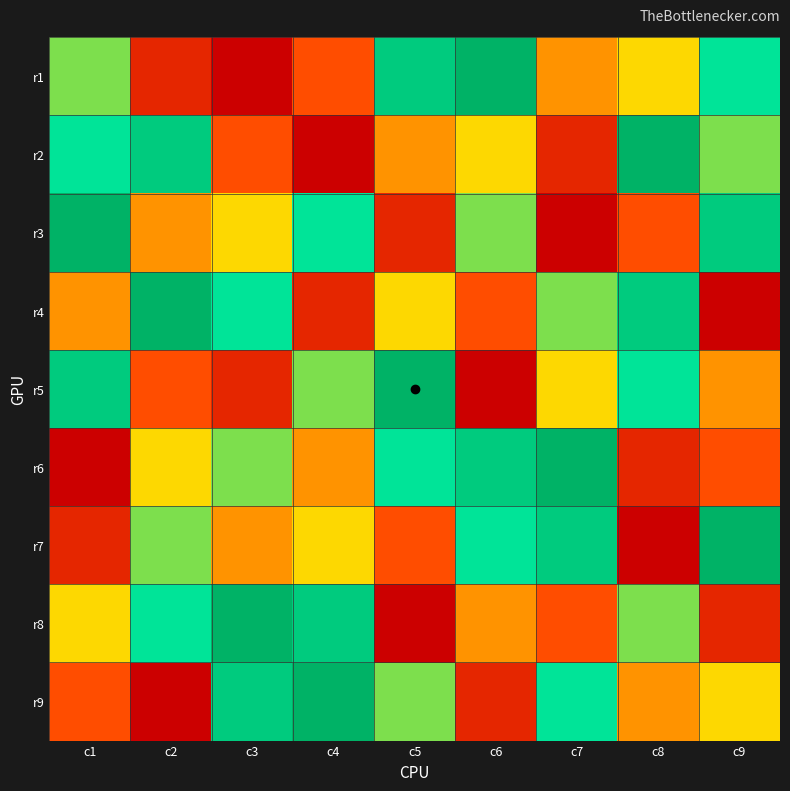

What is the total value across all series at c4?

45